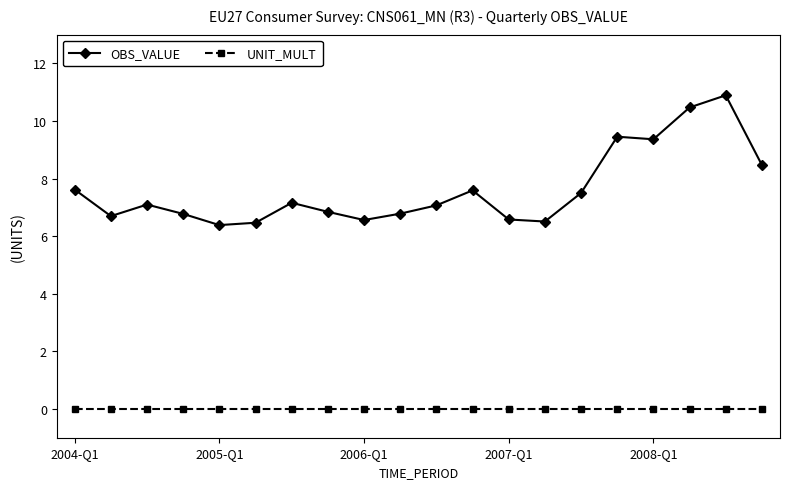

What are all the series names shown in the legend?

OBS_VALUE, UNIT_MULT